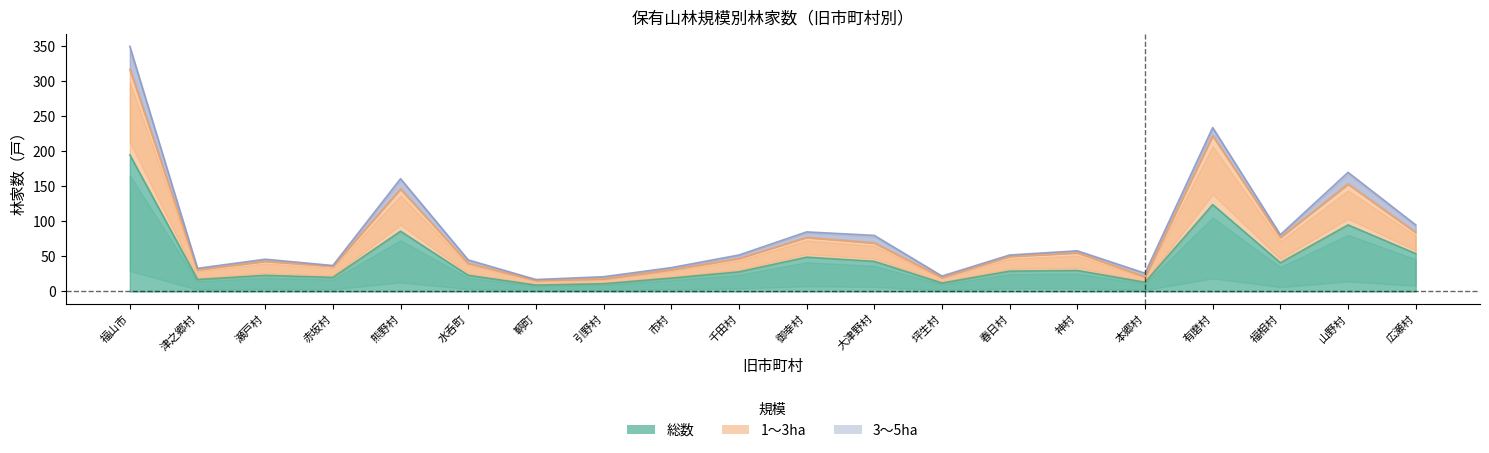

True or false: 総数 has a value of 45 at 熊野村.

False